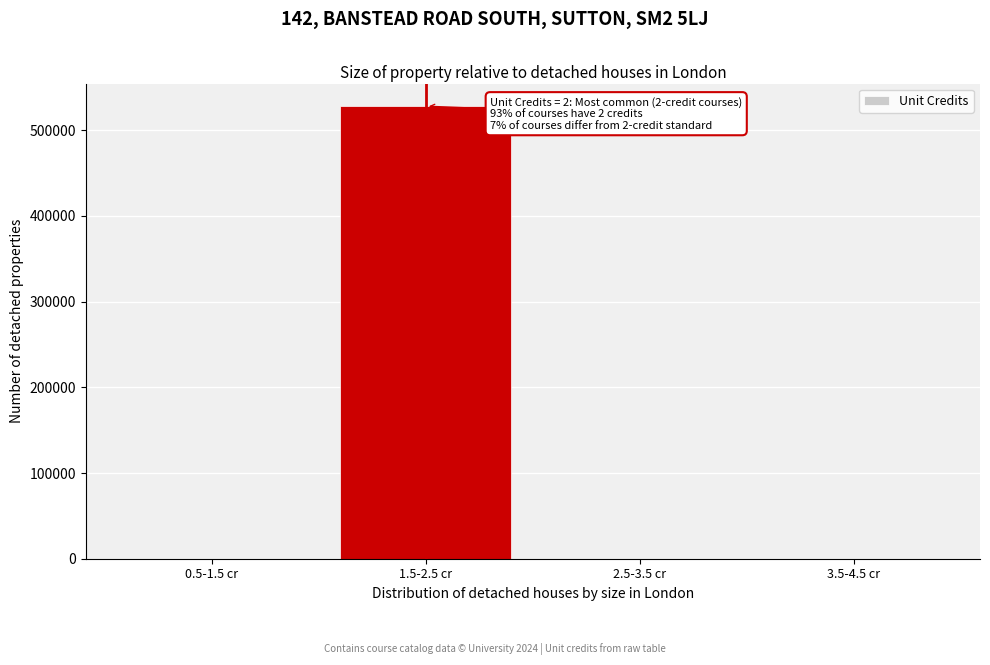

Reading right to left, extract all data points from this chart.

3.5-4.5 cr=0	2.5-3.5 cr=0	1.5-2.5 cr=528000	0.5-1.5 cr=0